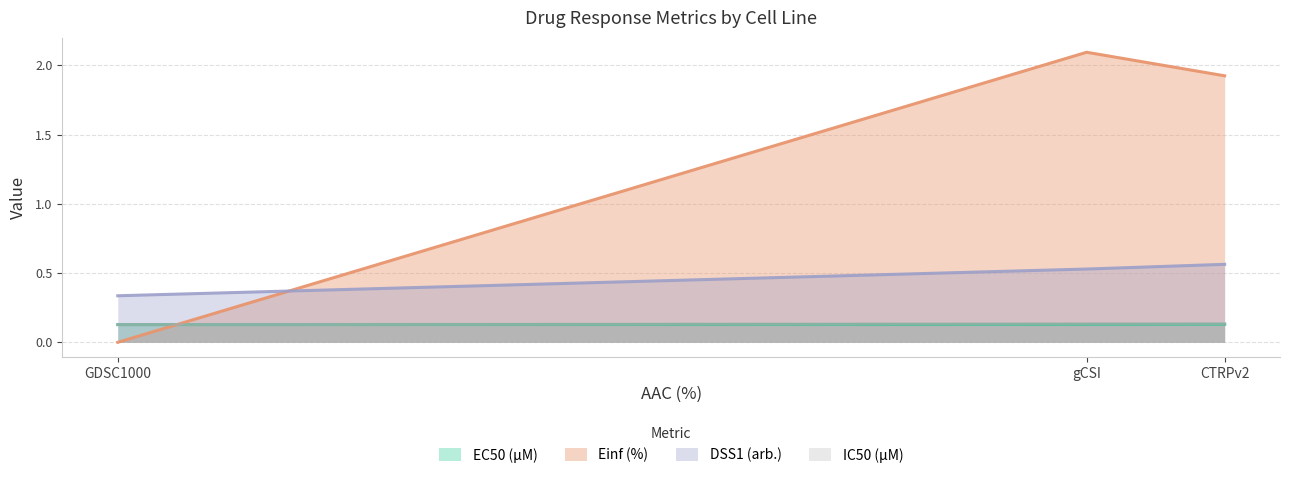

What is the approximate value of DSS1 (arb.) at GDSC1000?

0.3